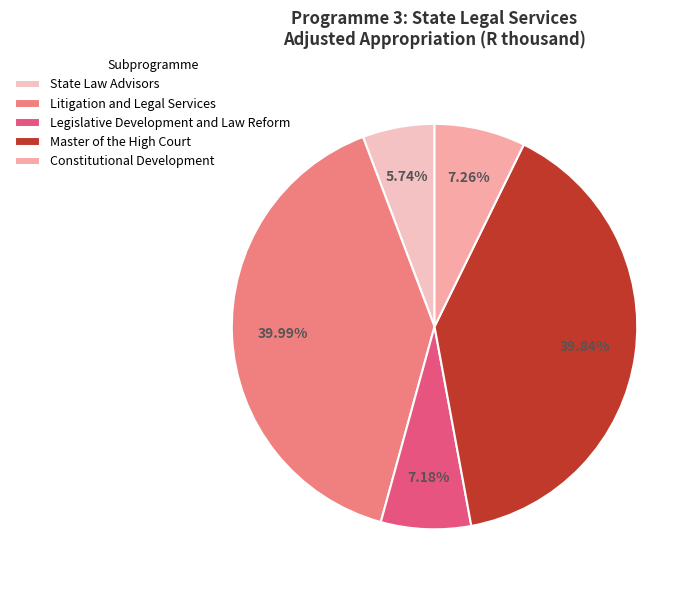

Approximately how many times larger is the value at Constitutional Development compared to Litigation and Legal Services?

0.2